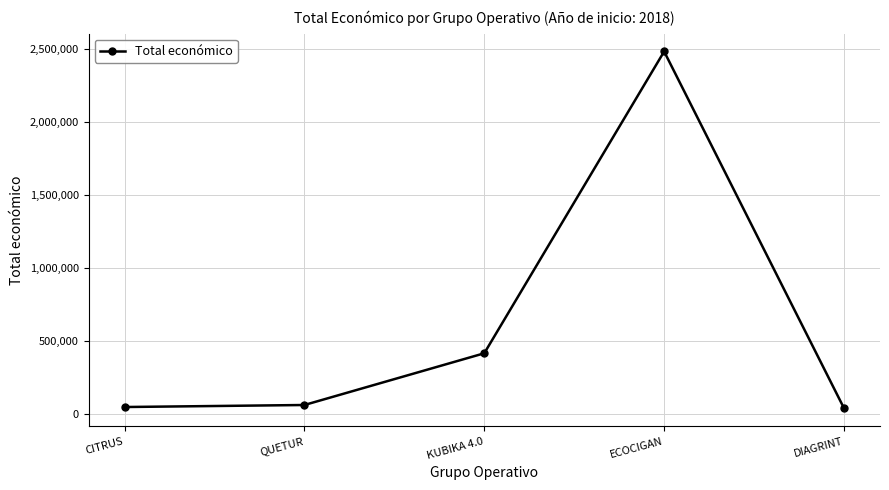

Which has a higher value, ECOCIGAN or KUBIKA 4.0?

ECOCIGAN